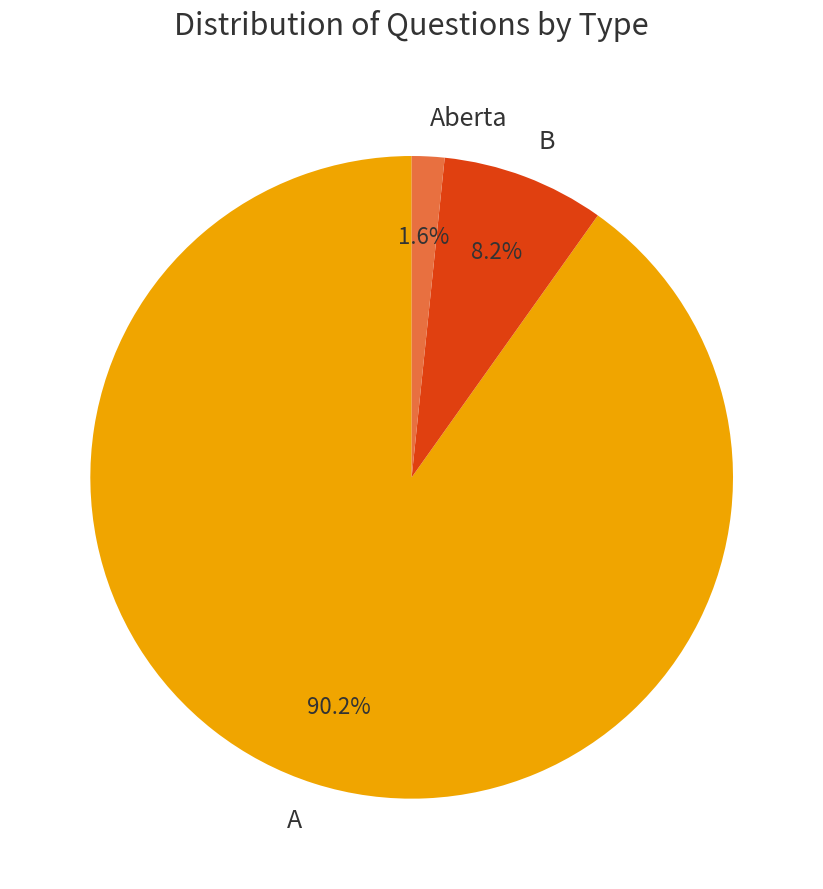

Does A account for over 50% of the chart?

Yes